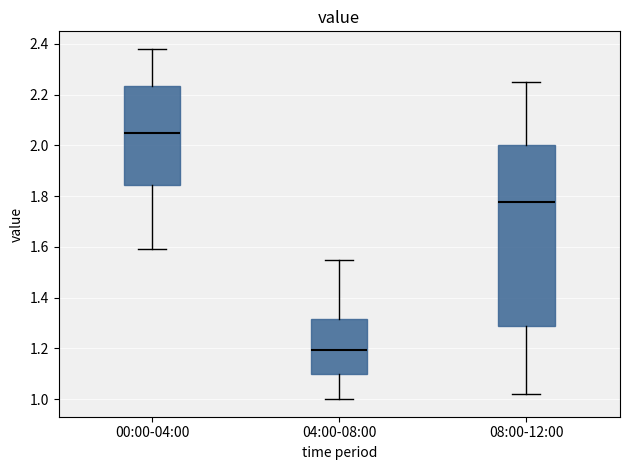

Which box is the tallest, from its lower edge to its upper edge?

08:00-12:00